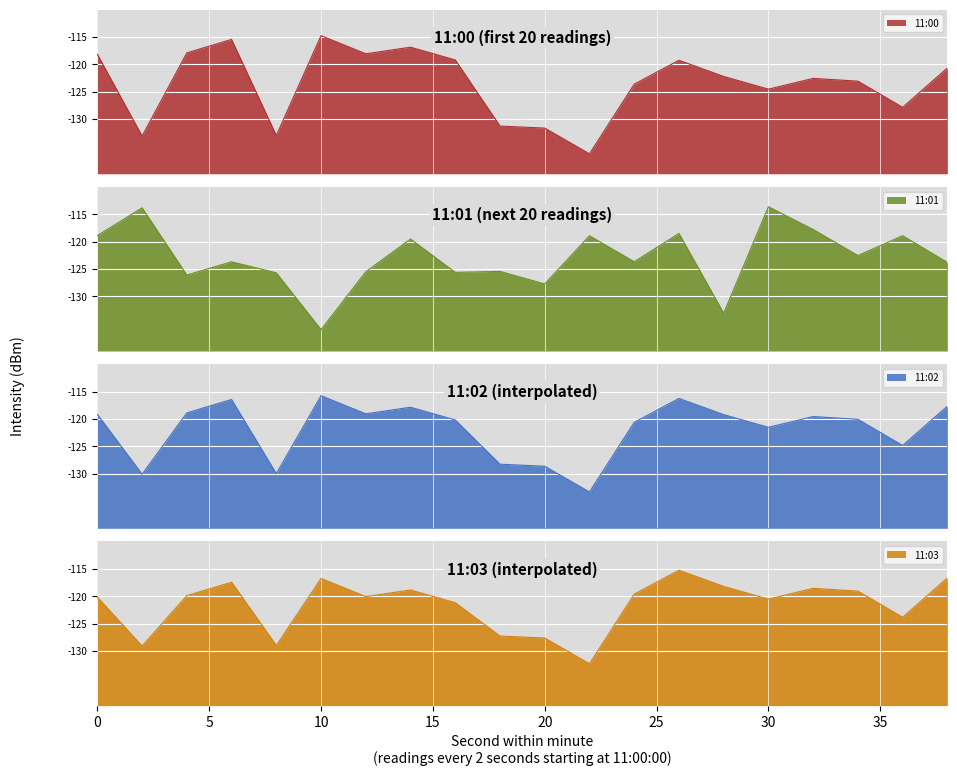

Between 4 and 28, which series saw the biggest shift?

11:01